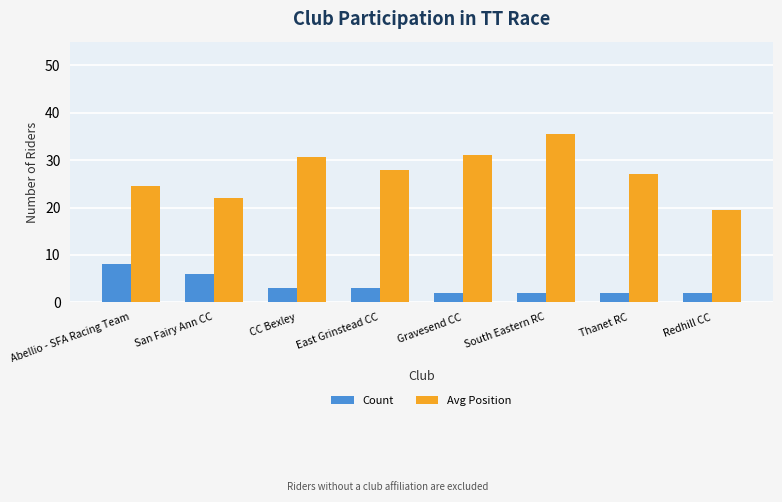

Rank the series at Gravesend CC from highest to lowest value.

Avg Position, Count